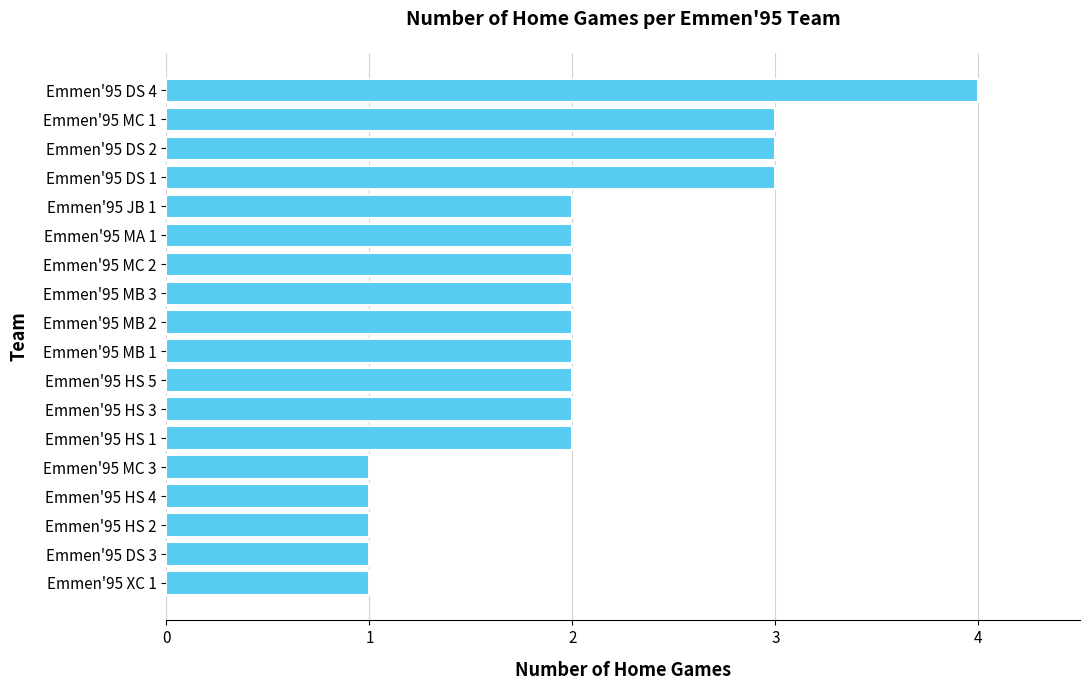

The value at Emmen'95 XC 1 is 0. True or false?

False